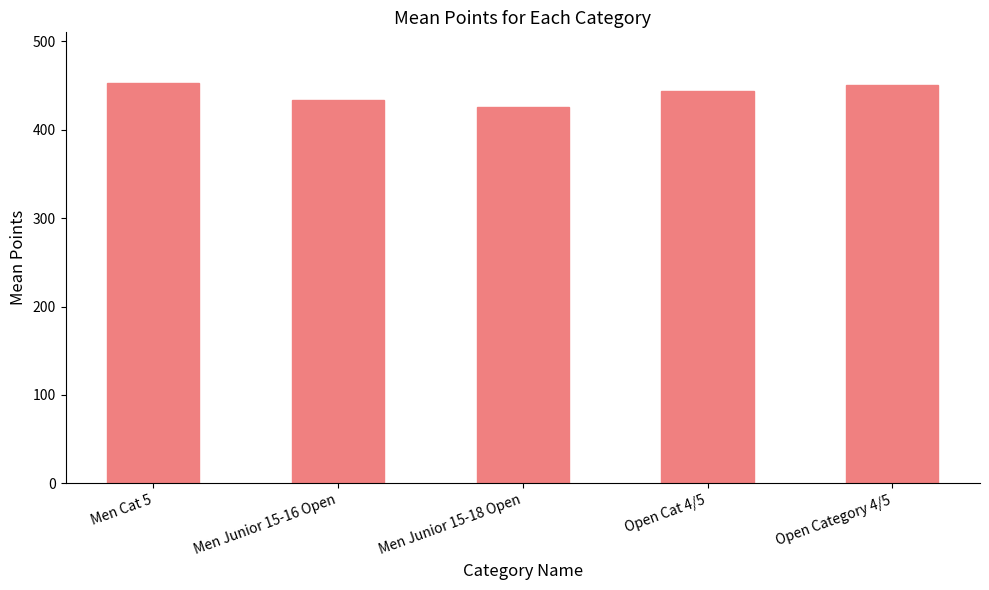

Is it true that the value at Men Junior 15-18 Open is 179.1?

False